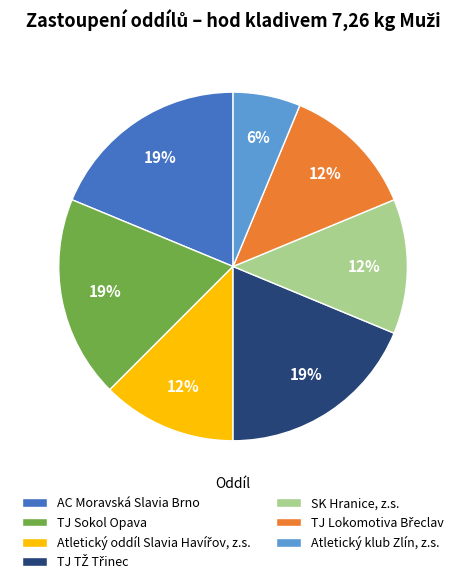

Is SK Hranice, z.s. the majority of the pie?

No